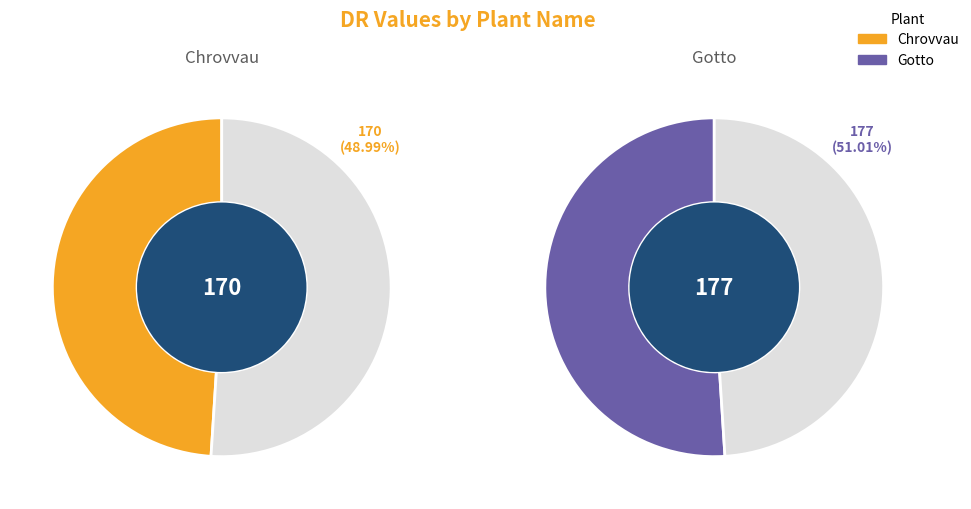

What percentage is the Gotto slice, to the nearest percent?

51%